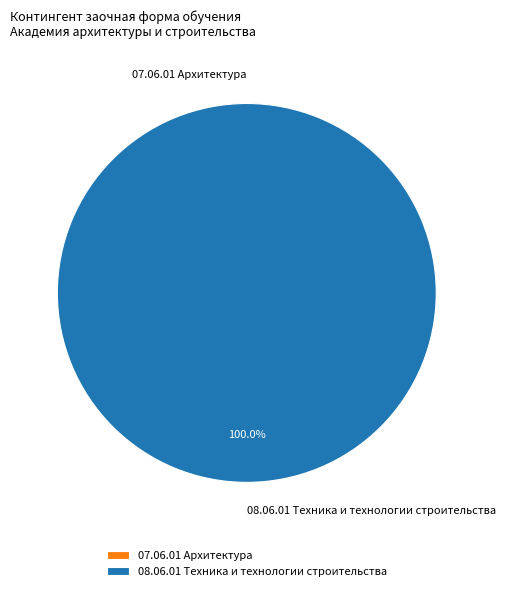

How many segments does this pie chart have?

2